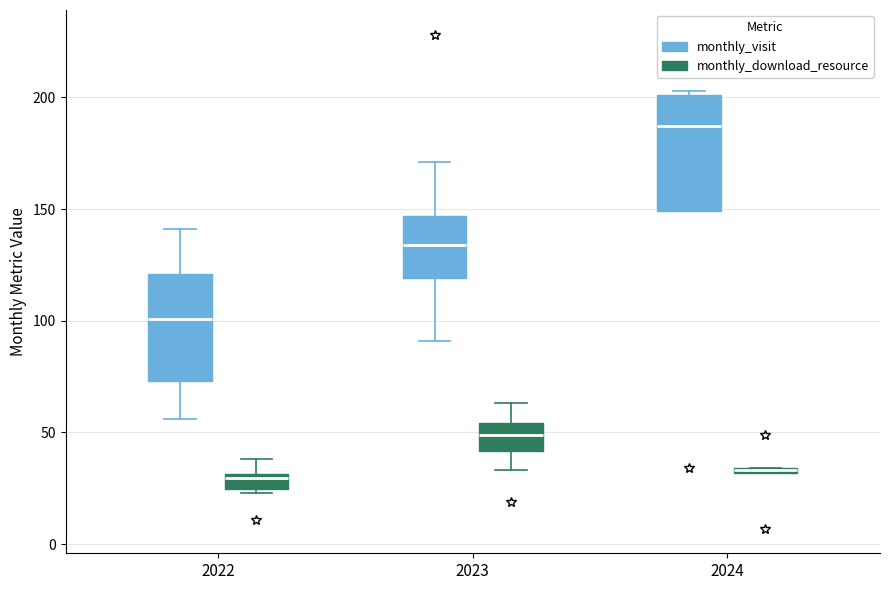

Which box has the highest median line?

2024 (monthly_visit)